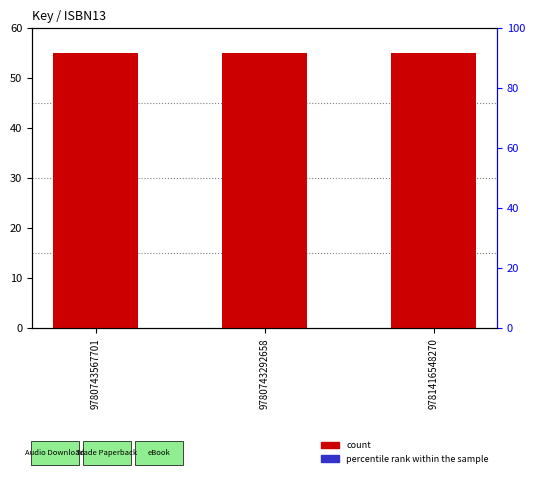

Which series has the largest range (max minus min)?

count